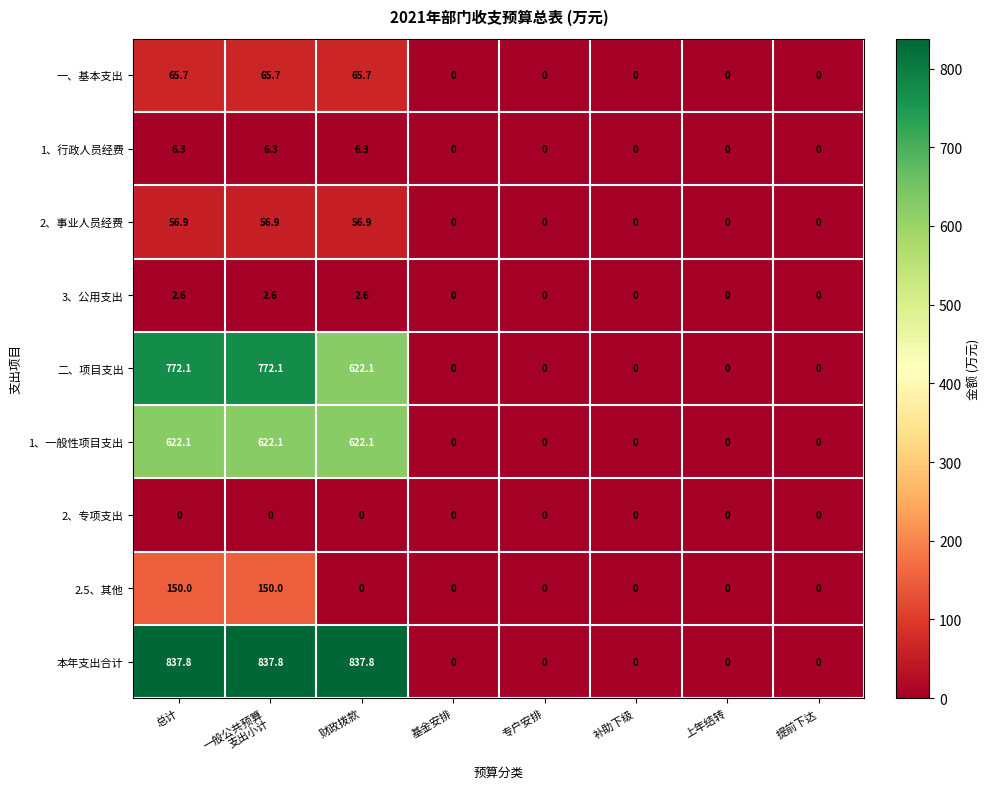

Between 总计 and 基金安排, which series saw the biggest shift?

本年支出合计